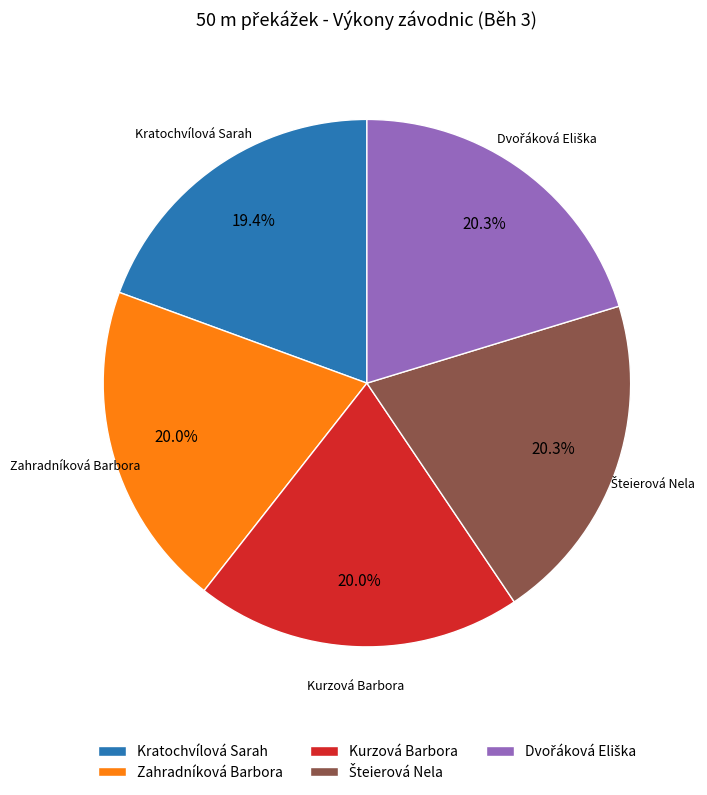

Count the number of slices in the pie.

5